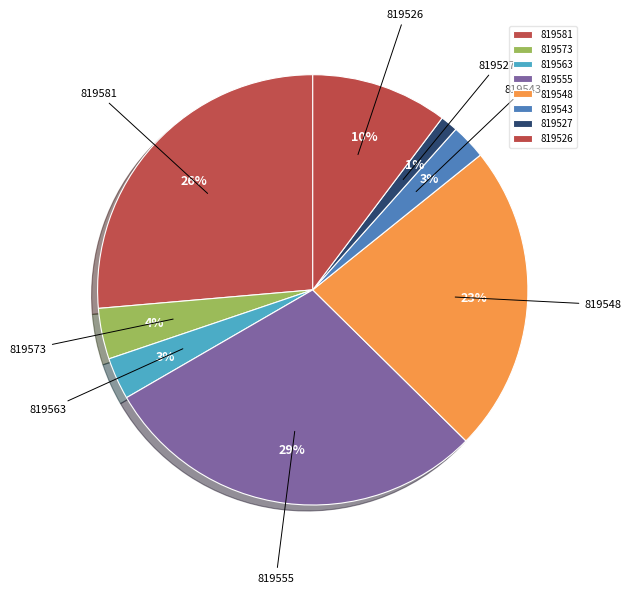

Combined, do 819563 and 819581 account for over 50%?

No